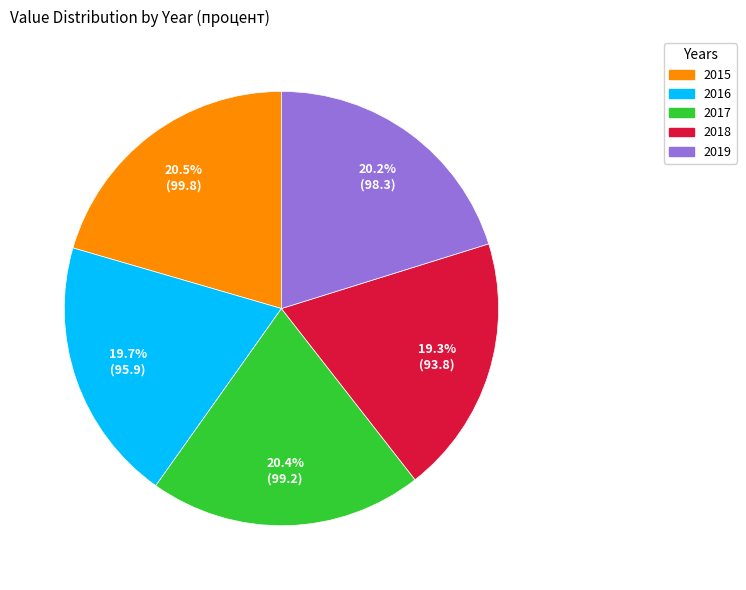

What is the ratio of the value at 2019 to the value at 2016?

1.0